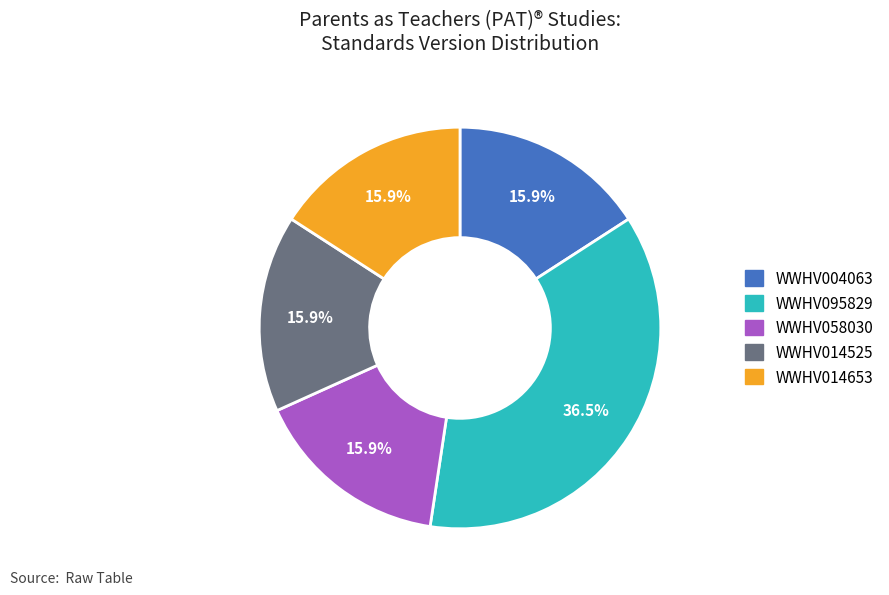

What is the largest slice in the pie chart?

WWHV095829